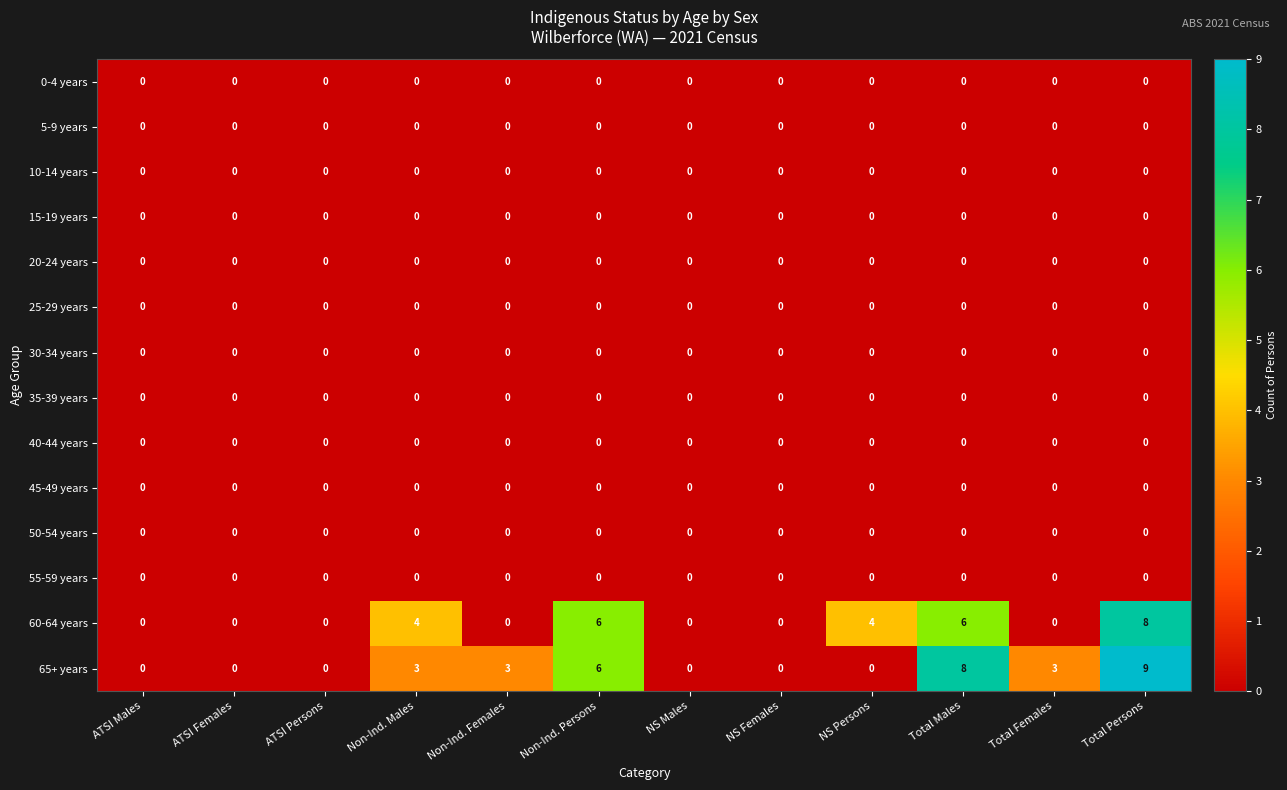

Count the number of data series in this chart.

14